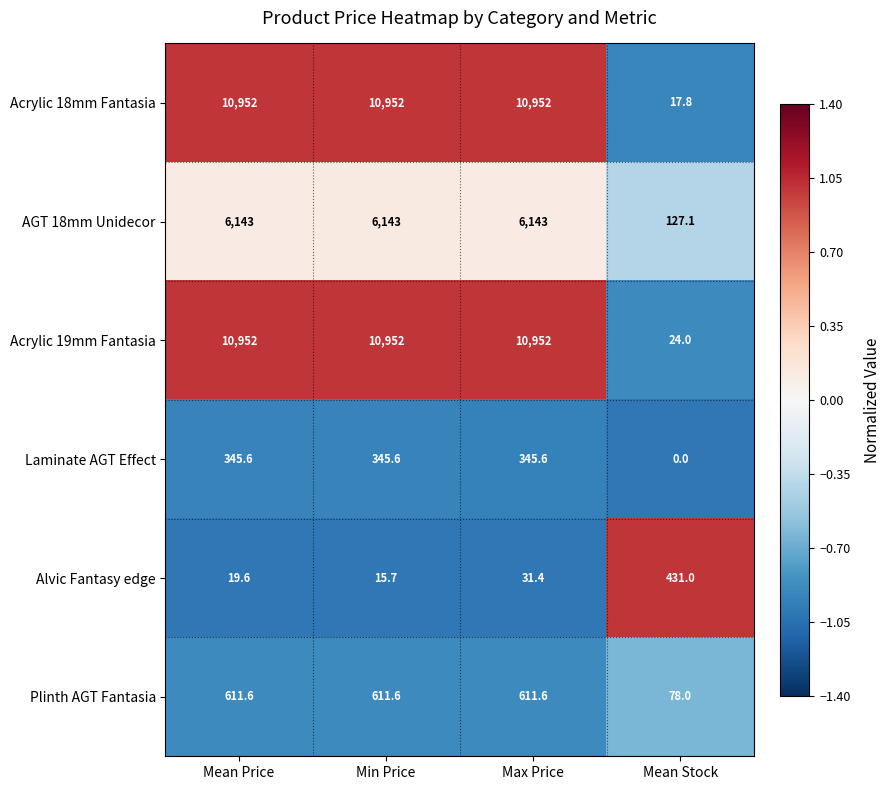

The Acrylic 18mm Fantasia series shows 10952.0 at Min Price. True or false?

True